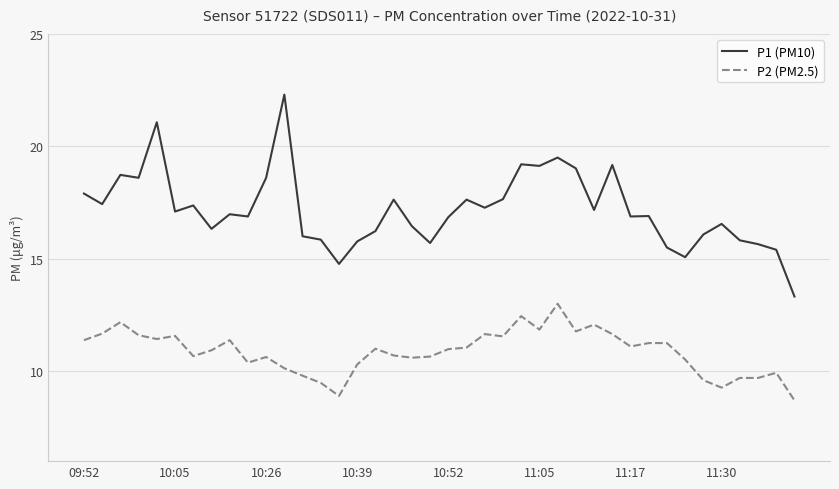

Which series has the largest range (max minus min)?

P1 (PM10)